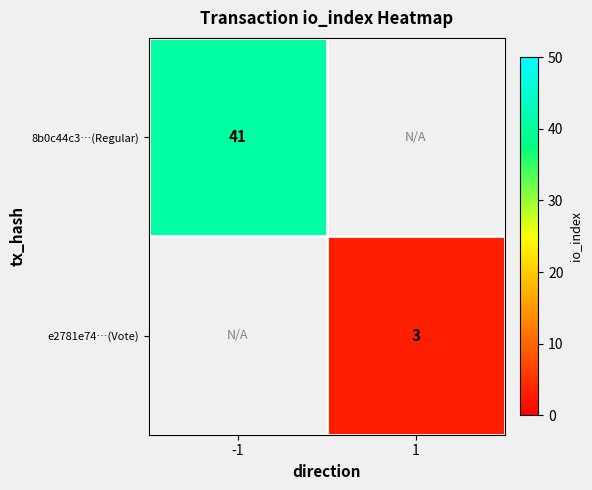

The 8b0c44c3…(Regular) series shows 22 at -1. True or false?

False